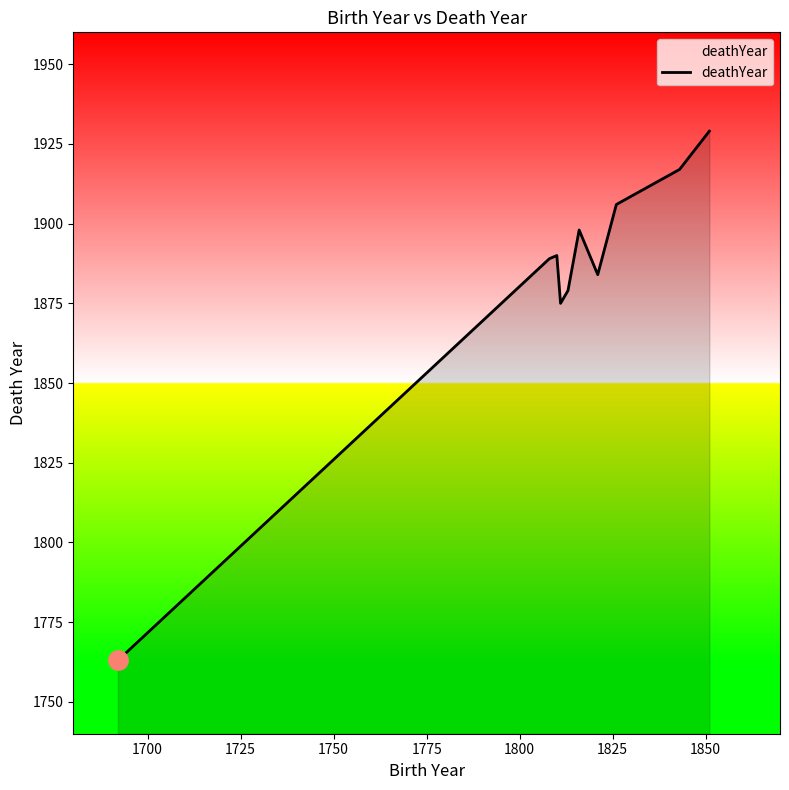

What is the minimum value shown in the chart?

1763